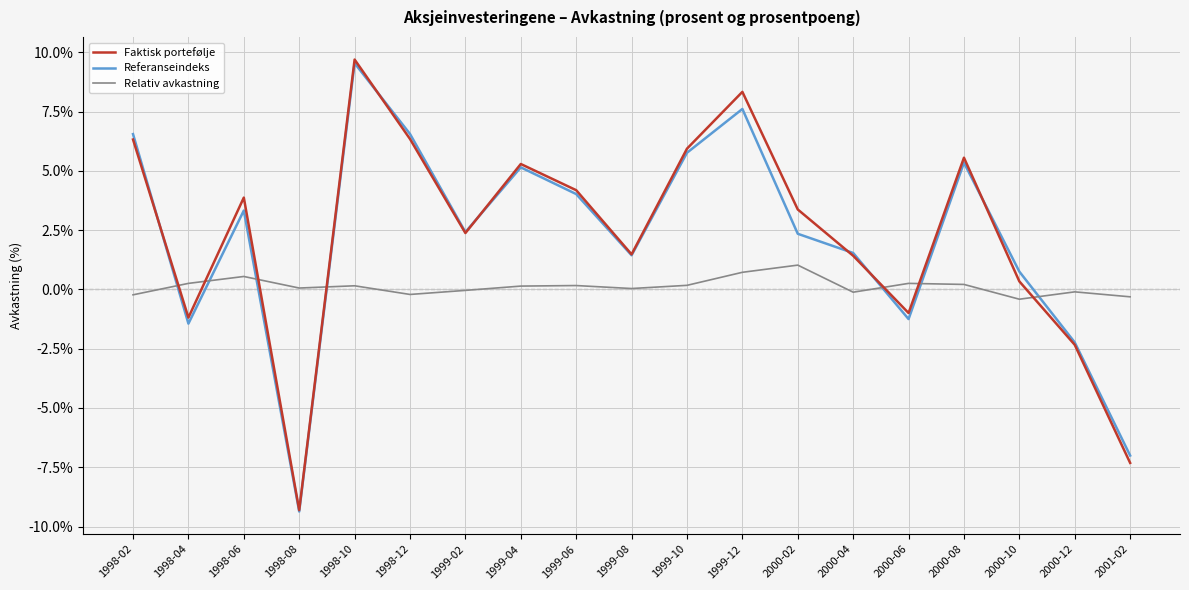

Does the chart display data point markers on the line(s)?

No